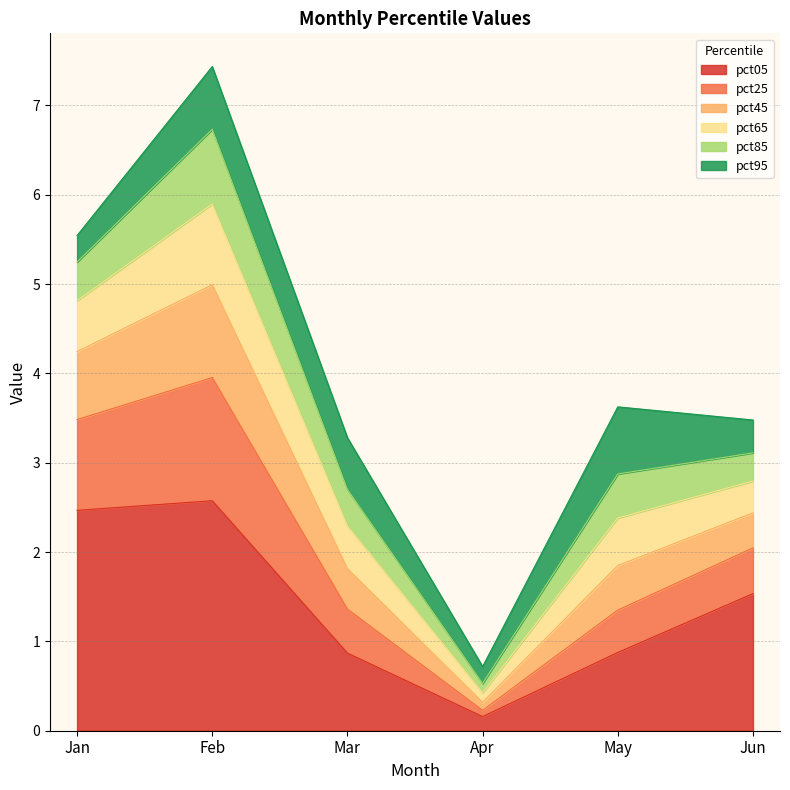

Does the chart display data point markers on the line(s)?

No